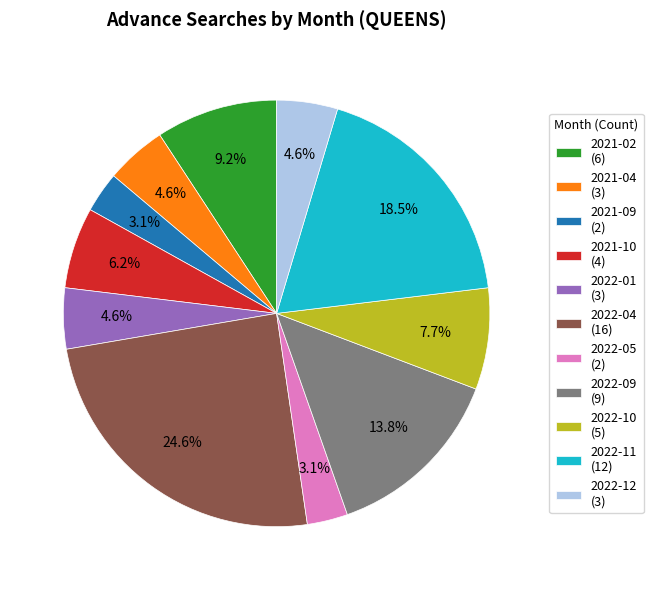

Between 2022-11 (12) and 2022-04 (16), which is larger?

2022-04 (16)